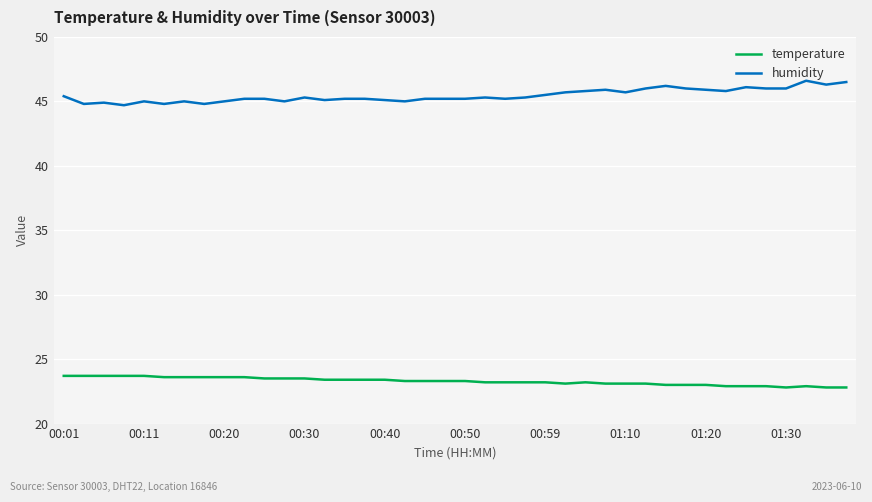

What is the difference between the maximum and second lowest values in the temperature series?

0.9